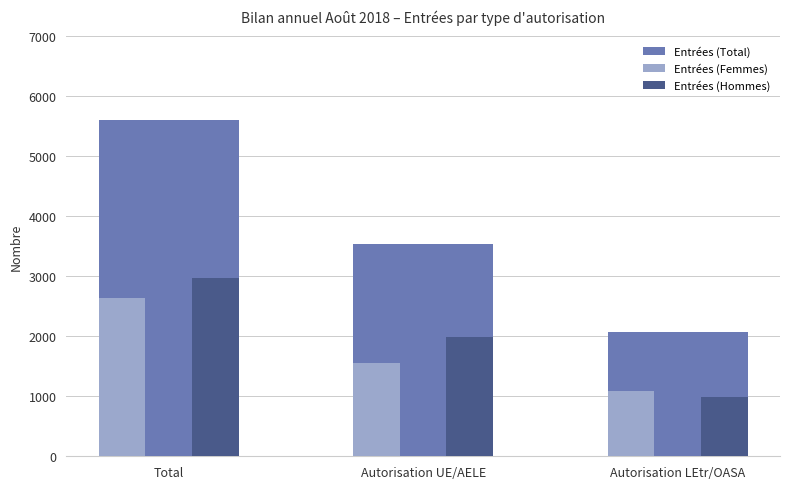

Which series has the largest range (max minus min)?

Entrées (Total)